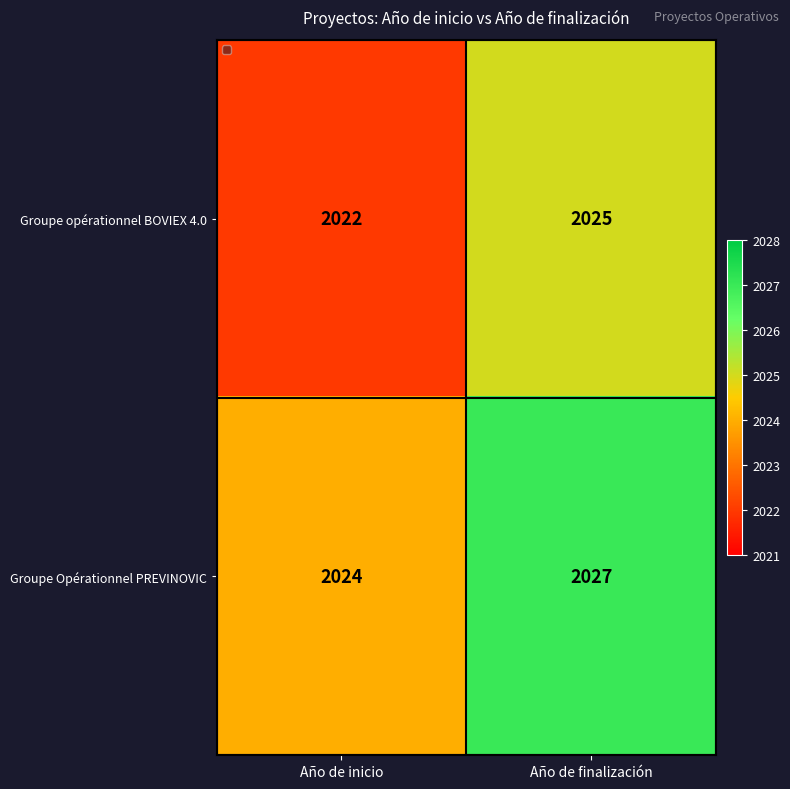

How many categories are shown in the chart?

2